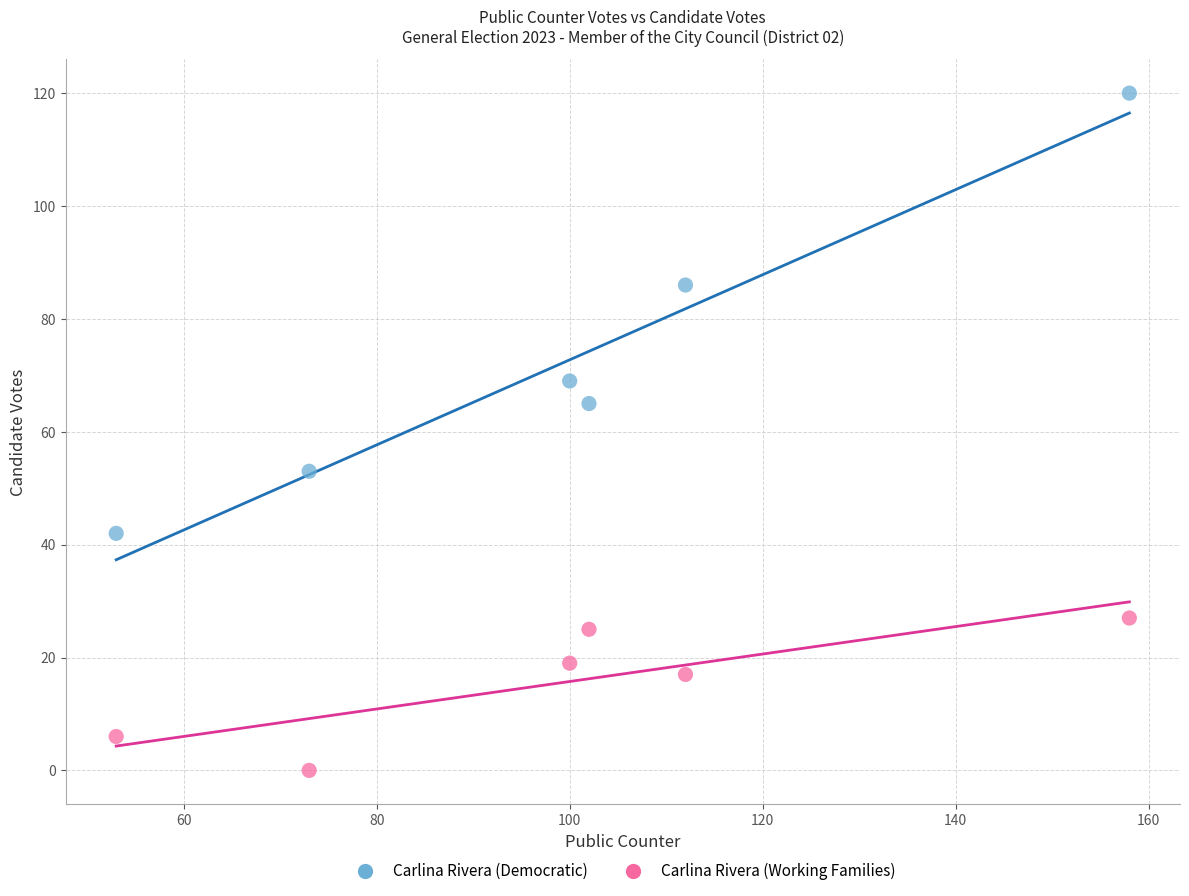

Which series reaches the maximum Y coordinate?

Carlina Rivera (Democratic)